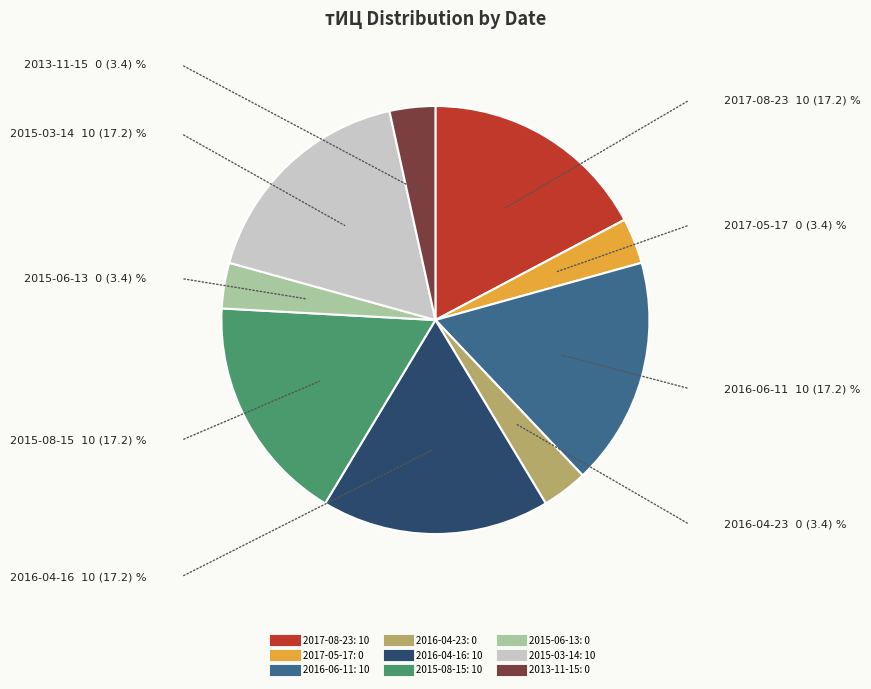

Approximately how many times larger is the value at 2016-06-11 compared to 2016-04-16?

1.0